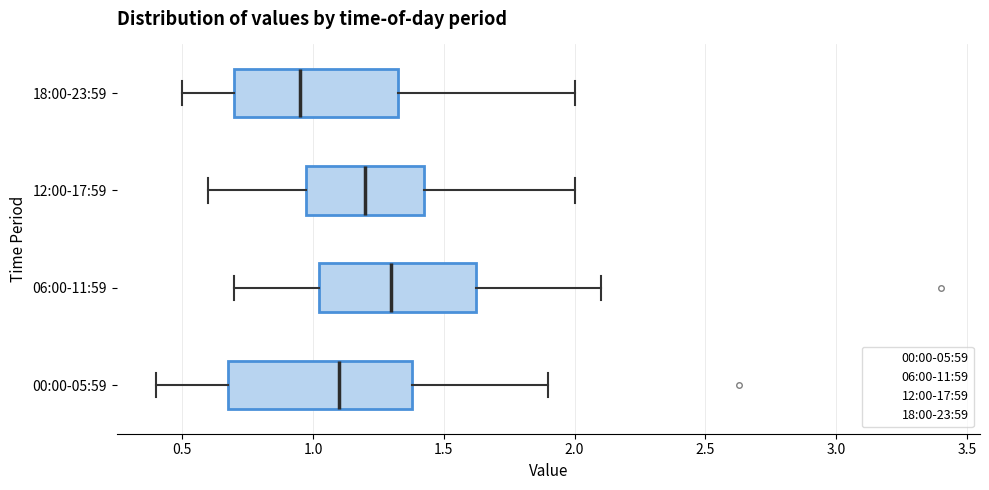

Reading bottom to top, transcribe this box plot: for each box, give where its median line is, the range the box spans, and where its two whiskers end, as read against the x-axis. The values are not printed on the chart, so give them approximately, as read against the axis.

00:00-05:59: median 1.10, box 0.70 to 1.40, whiskers 0.40 to 1.90
06:00-11:59: median 1.30, box 1.00 to 1.65, whiskers 0.70 to 2.10
12:00-17:59: median 1.20, box 1.00 to 1.45, whiskers 0.60 to 2.00
18:00-23:59: median 0.95, box 0.70 to 1.35, whiskers 0.50 to 2.00